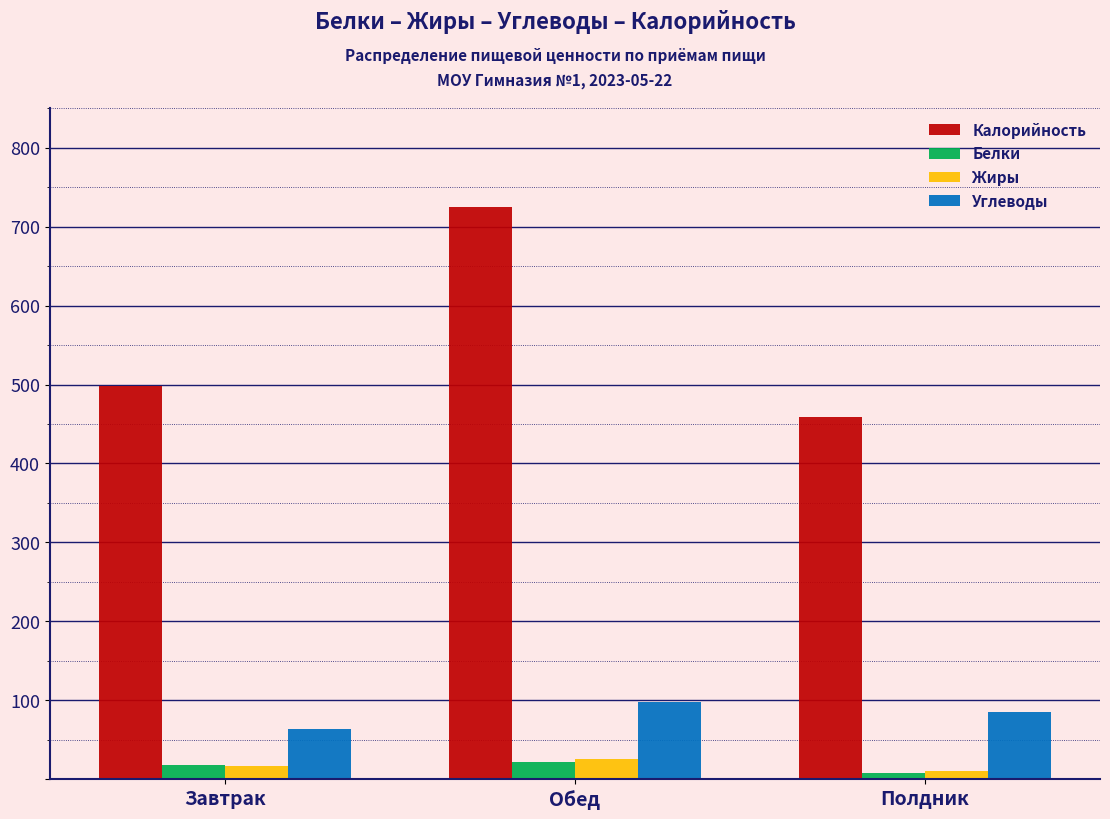

What is the total value across all series at Обед?

869.9